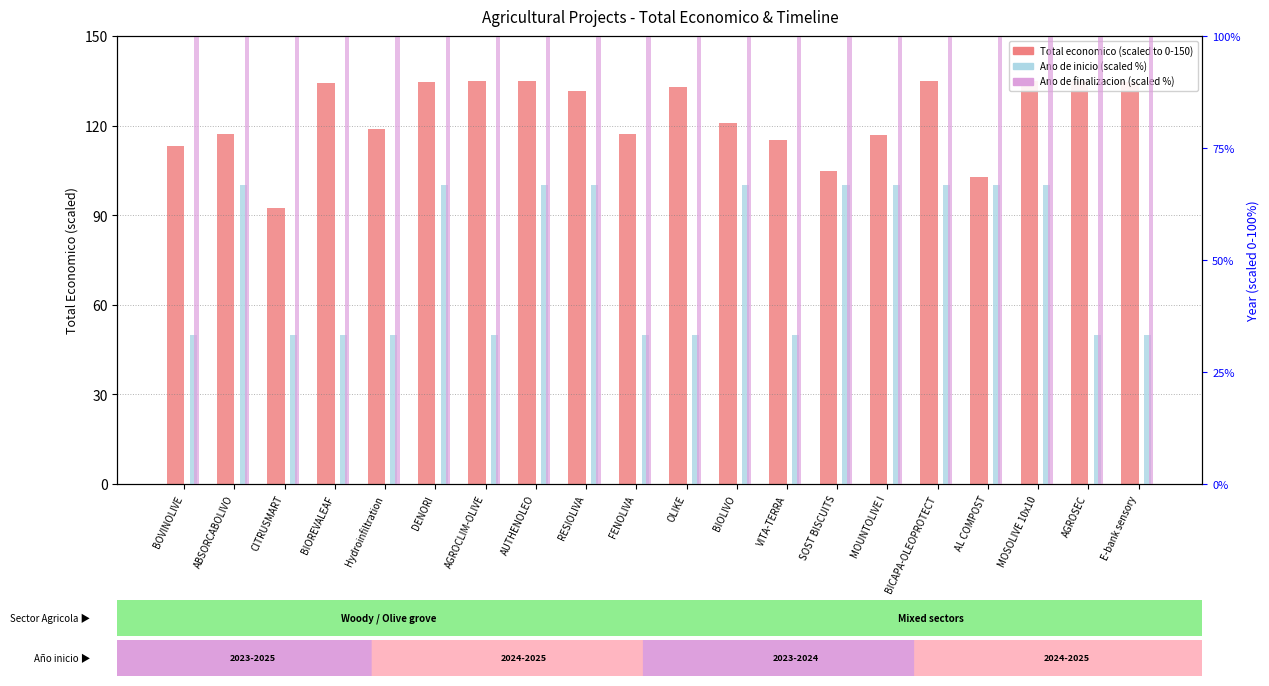

Which series changed the most between CITRUSMART and SOST BISCUITS?

Ano de inicio (scaled)